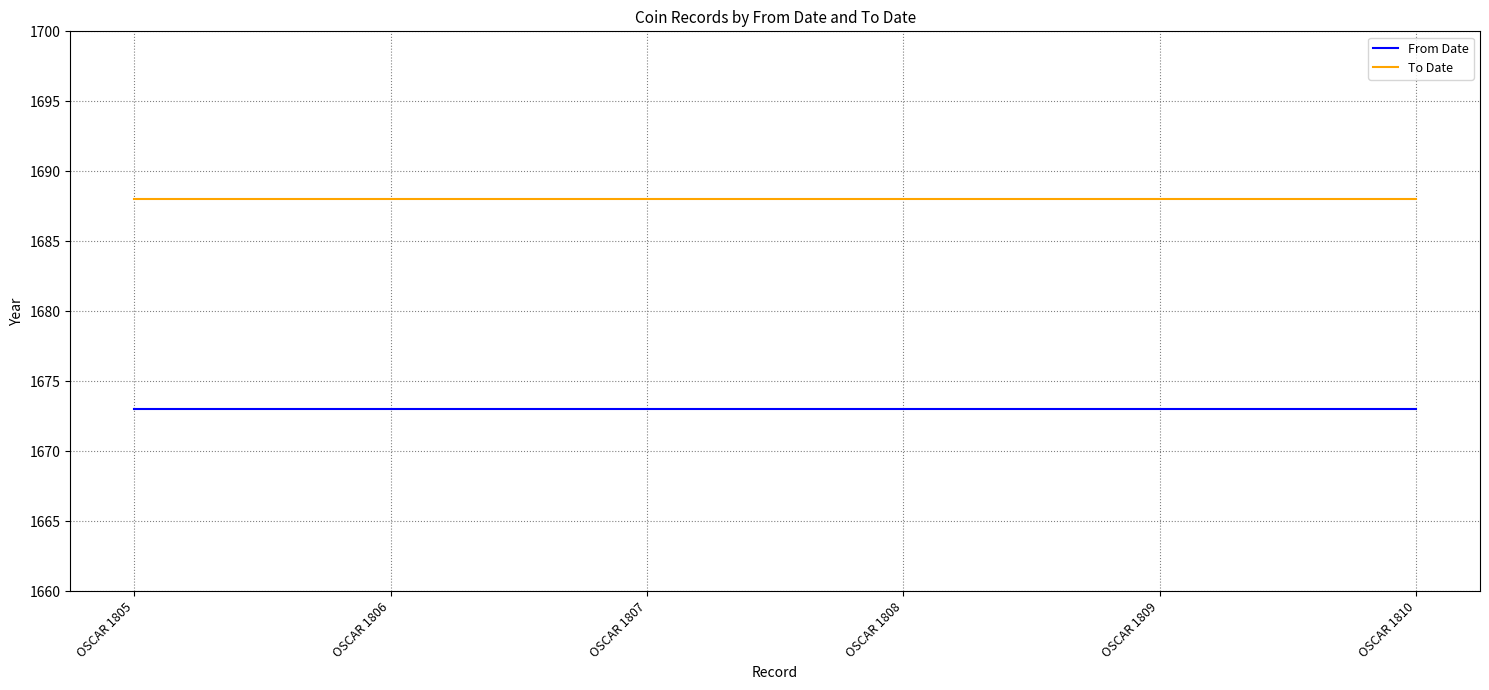

How many lines are shown in the chart?

2